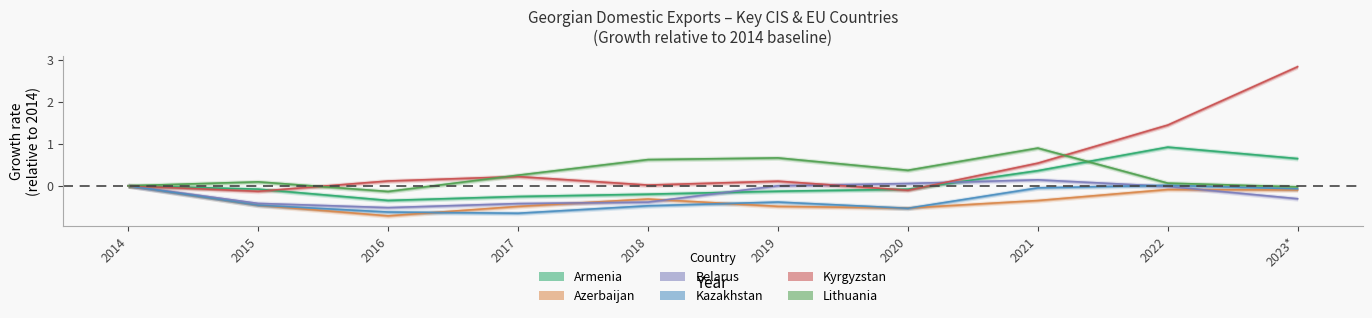

Rank the categories by Azerbaijan value from lowest to highest.

2016, 2020, 2017, 2019, 2015, 2021, 2018, 2023*, 2022, 2014